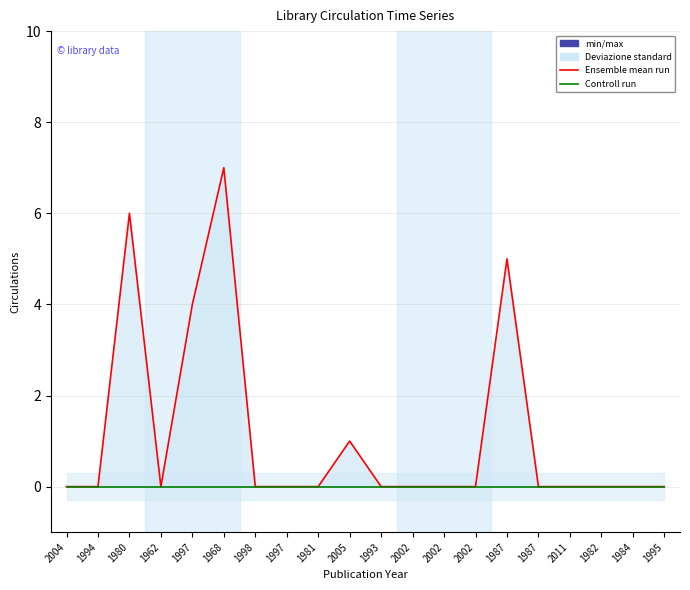

True or false: Ensemble mean run and Controll run cross at least once.

False